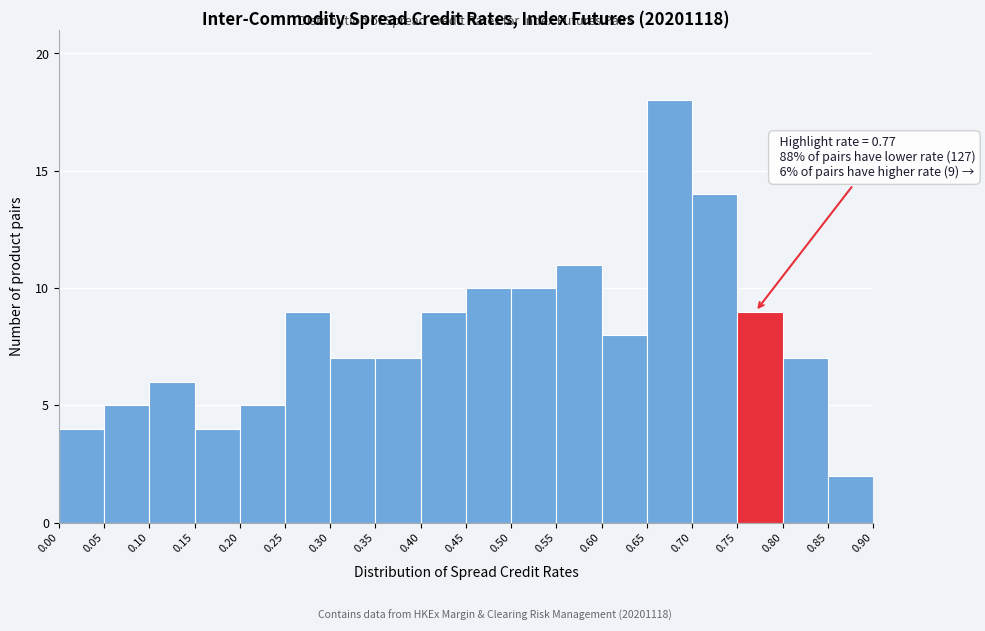

Over which range of the x-axis is the bar tallest?

0.65 to 0.70